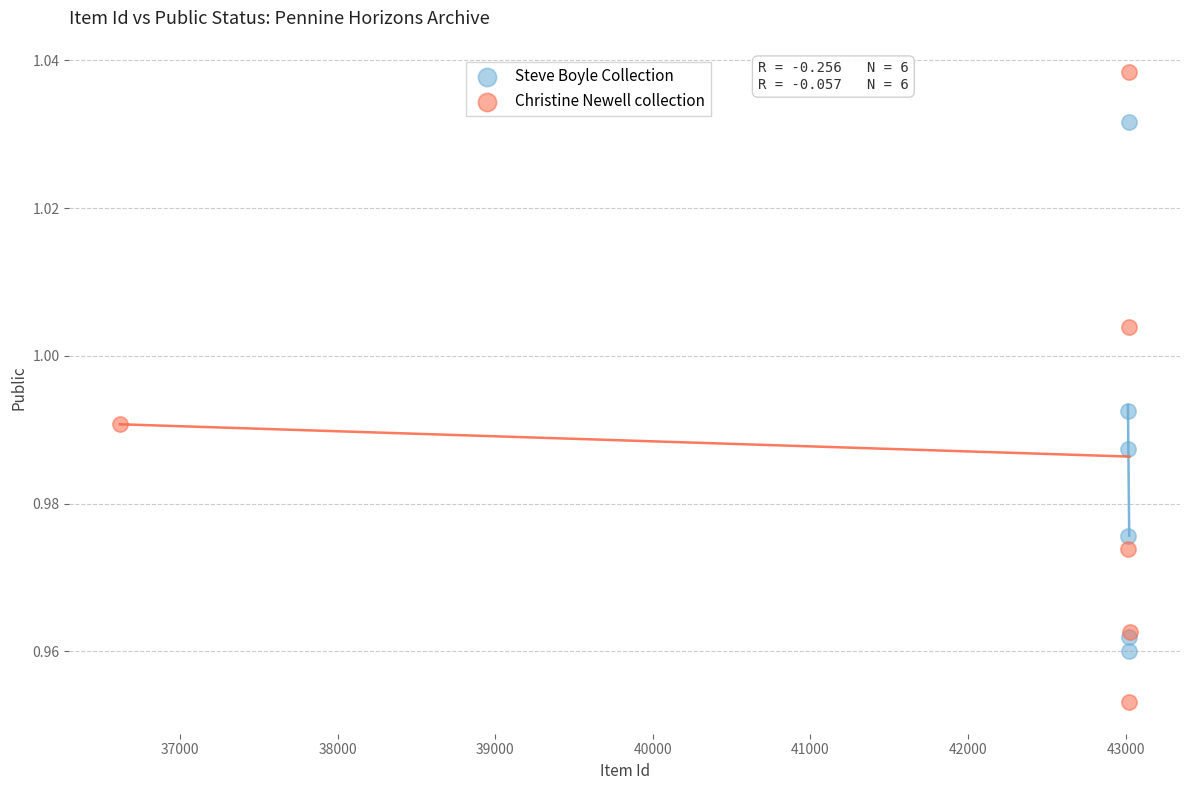

Which series contains the highest Y value?

Steve Boyle Collection